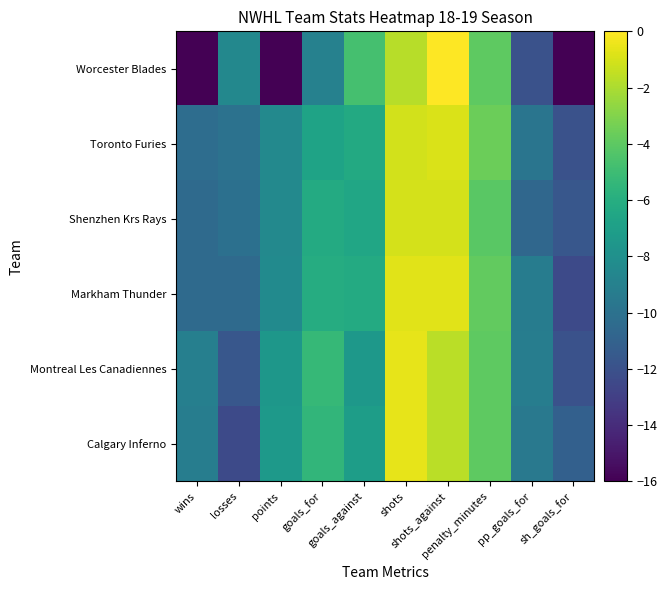

Rank the series by their maximum value, from lowest to highest.

Shenzhen Krs Rays, Toronto Furies, Markham Thunder, Calgary Inferno, Montreal Les Canadiennes, Worcester Blades